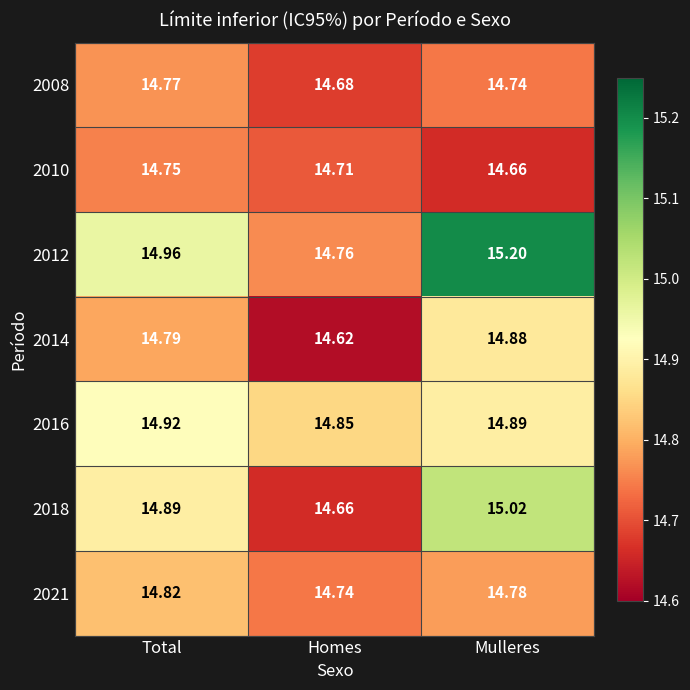

Is the value of 2014 at Total greater than the value of 2012 at Homes?

Yes